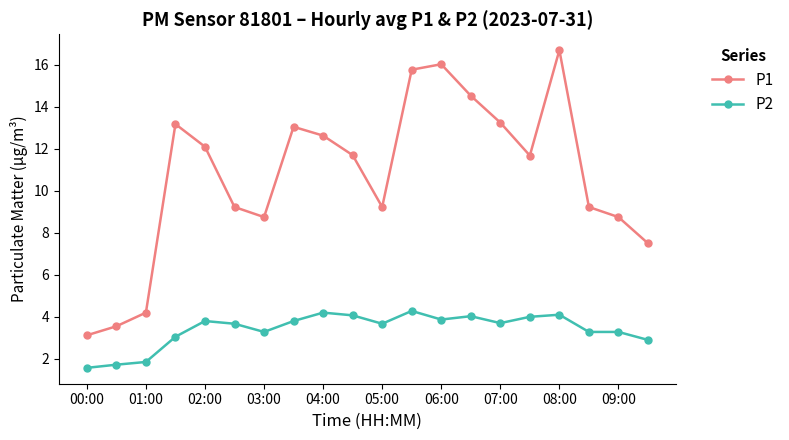

What is the difference between the second highest and second lowest values in the P2 series?

2.5